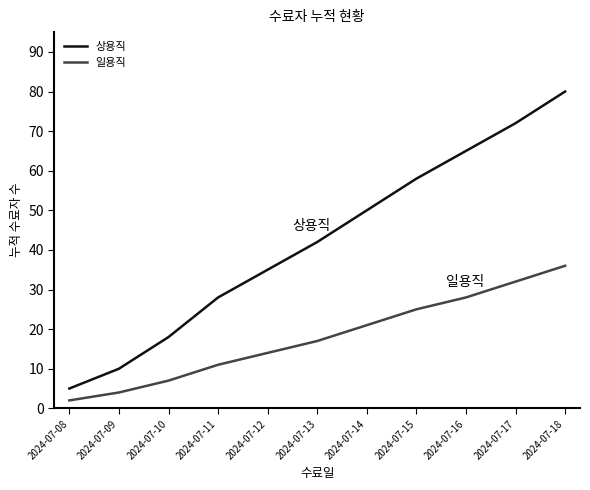

What is the difference between the maximum and minimum values in the 일용직 series?

34